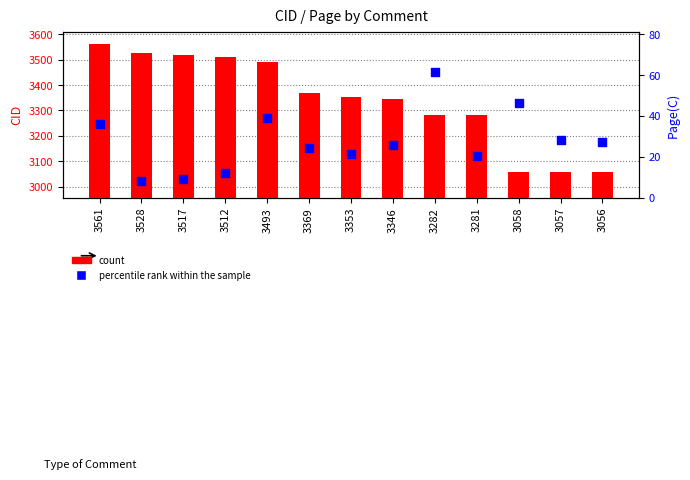

At how many categories does at least one series exceed 1932?

13